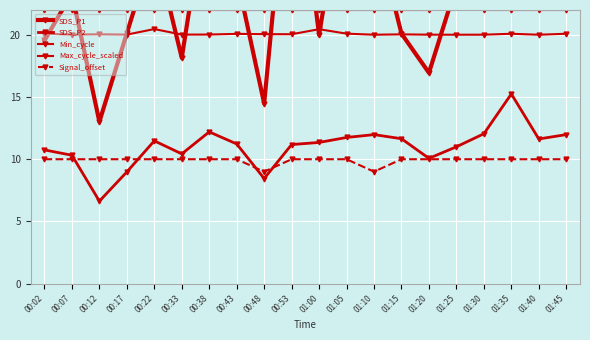

What are all the series names shown in the legend?

SDS_P1, SDS_P2, Min_cycle, Max_cycle_scaled, Signal_offset